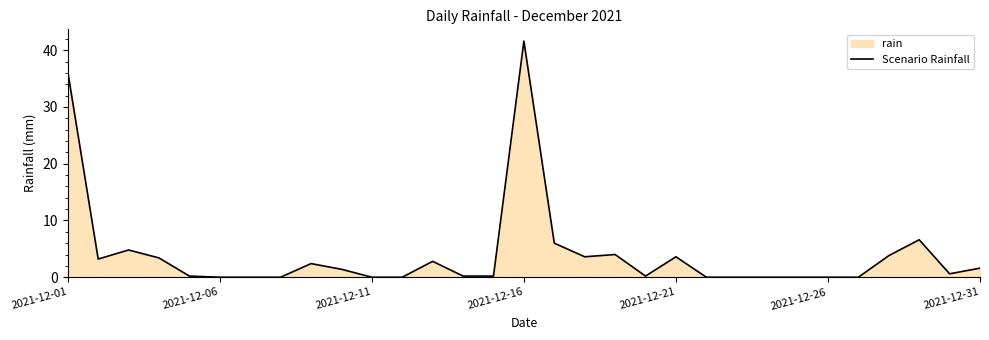

Reading left to right, extract all data points from this chart.

36.2	3.2	4.8	3.4	0.2	0.0	0.0	0.0	2.4	1.4	0.0	0.0	2.8	0.2	0.2	41.6	6.0	3.6	4.0	0.2	3.6	0.0	0.0	0.0	0.0	0.0	0.0	3.8	6.6	0.6	1.6